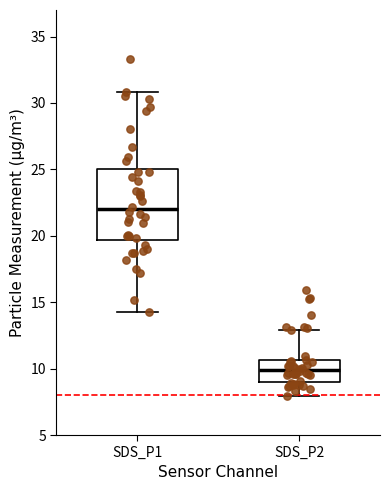

Where does the median line of the box for SDS_P2 sit on the y-axis? The values are not printed on the chart, so give them approximately, as read against the axis.

10.0